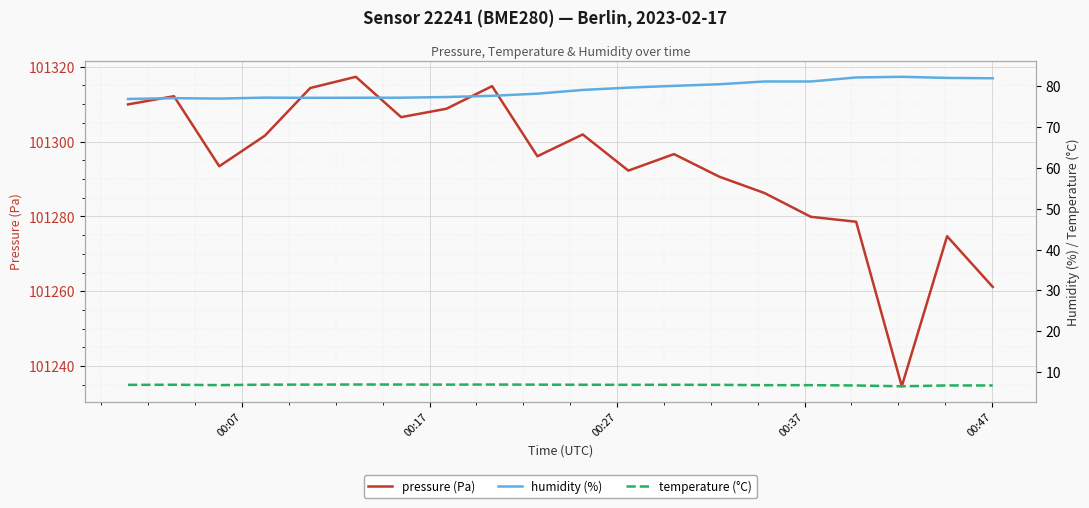

What is the lowest value of the pressure (Pa) series?

101234.6